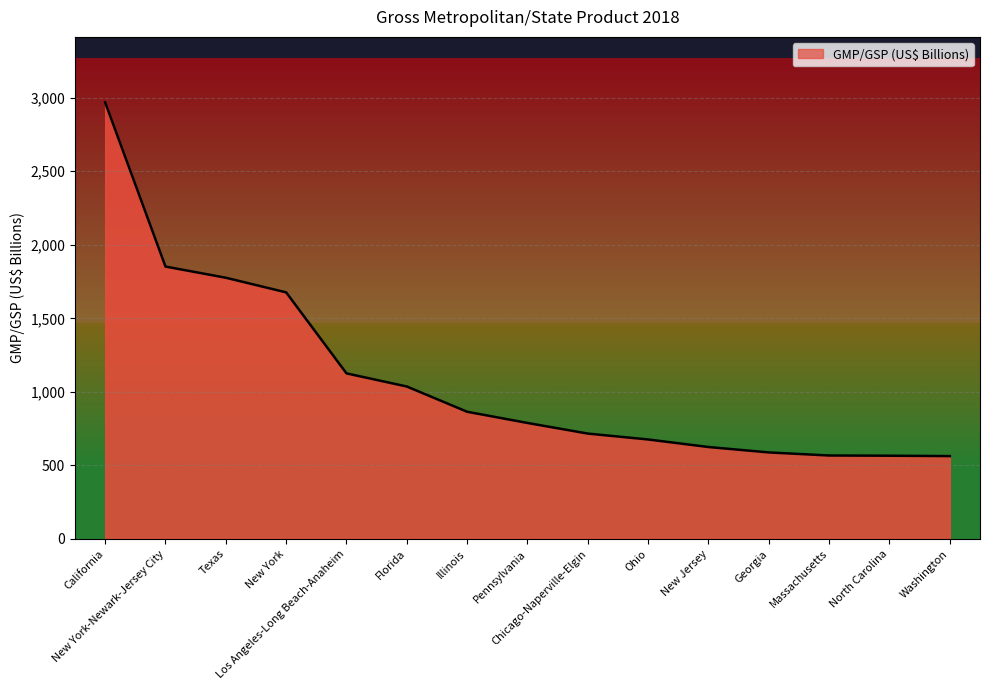

What is the change in value from California to New Jersey?

-2343.3